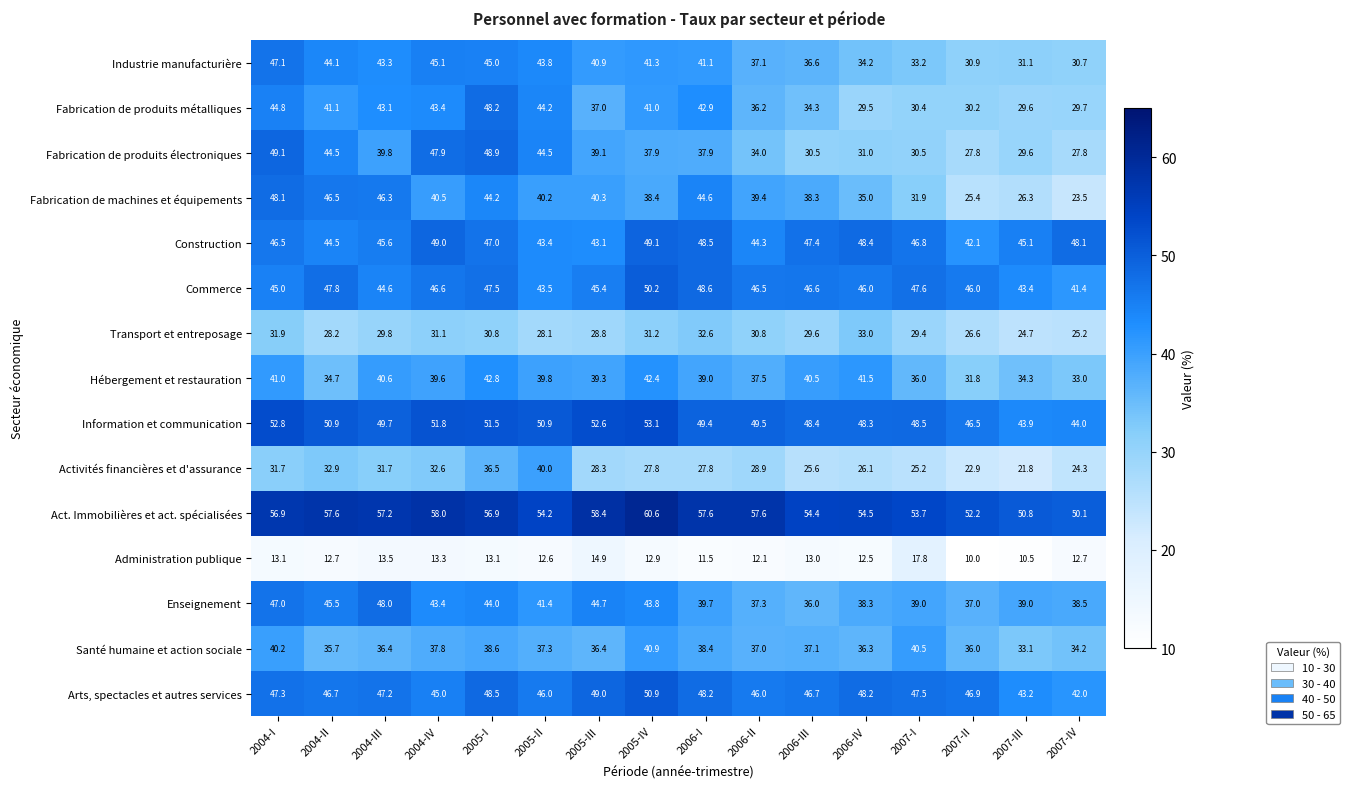

Which series has the widest spread of values?

Fabrication de machines et équipements